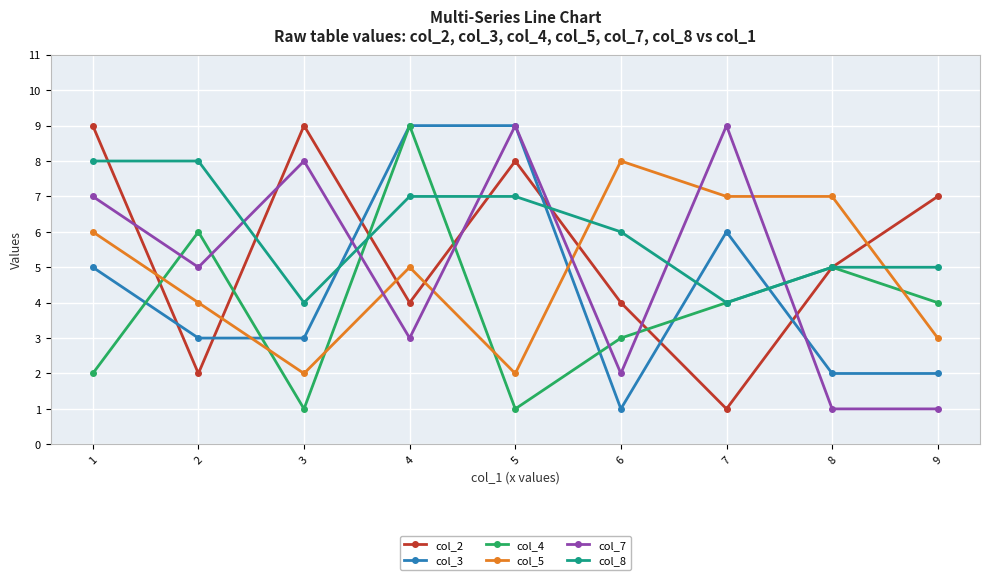

Where does the col_5 series first go above 5?

1